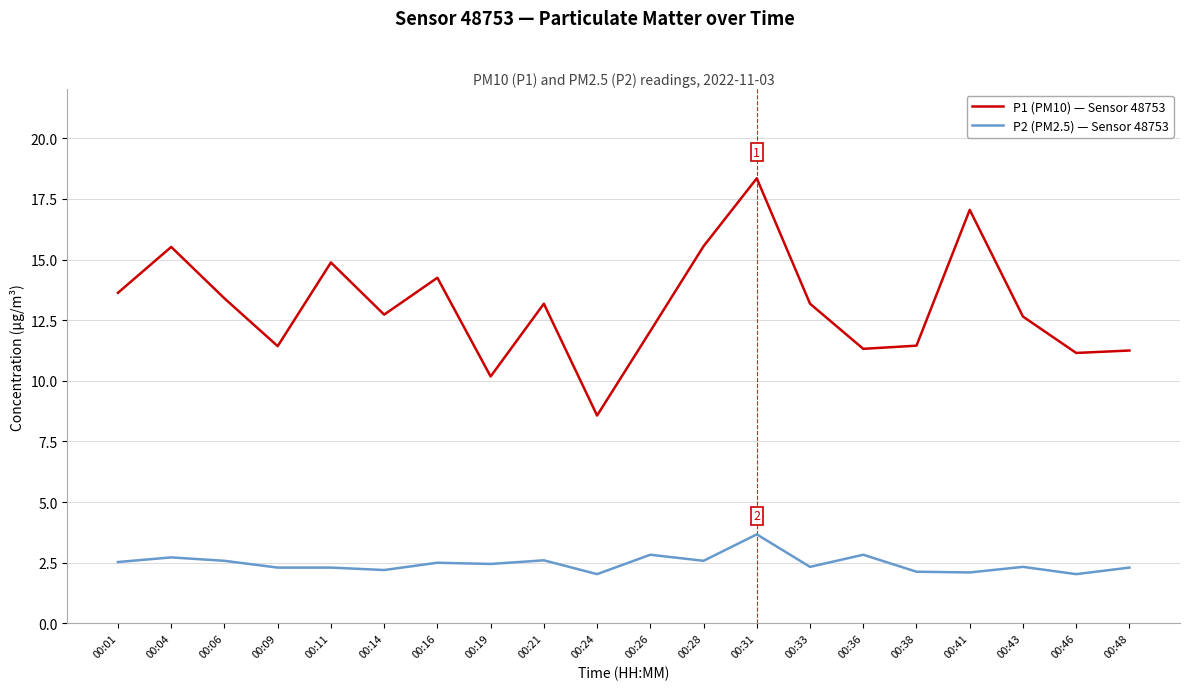

Between 00:11 and 00:48, which series saw the biggest shift?

P1 (PM10) — Sensor 48753